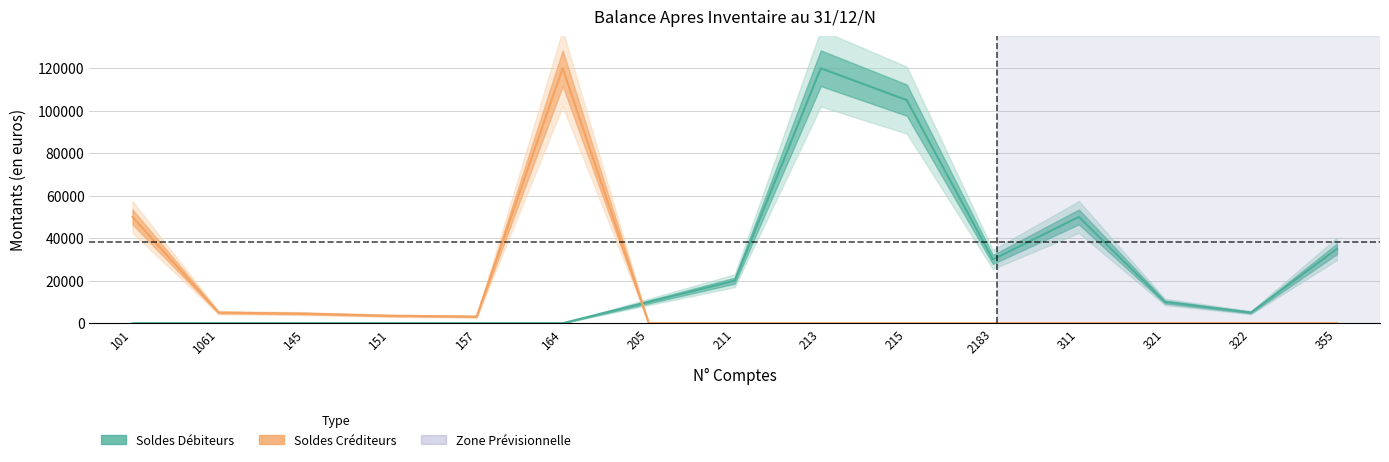

Which series changed the most between 164 and 311?

Soldes Crediteurs